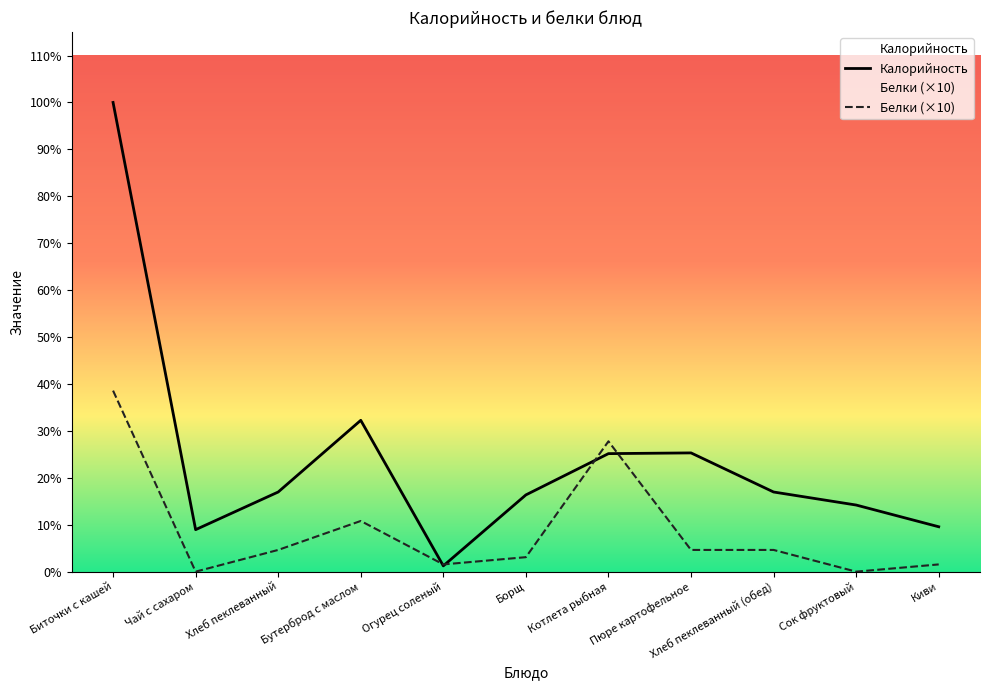

After their last crossing, which series has the higher values: Белки or Калорийность?

Калорийность